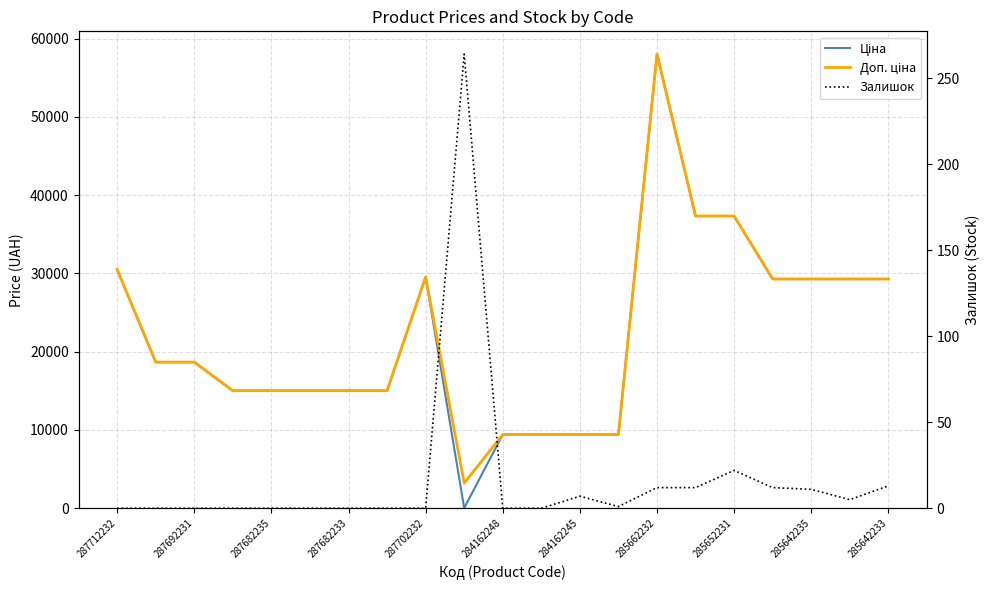

True or false: Залишок has more than 1 points higher than both neighbors.

True